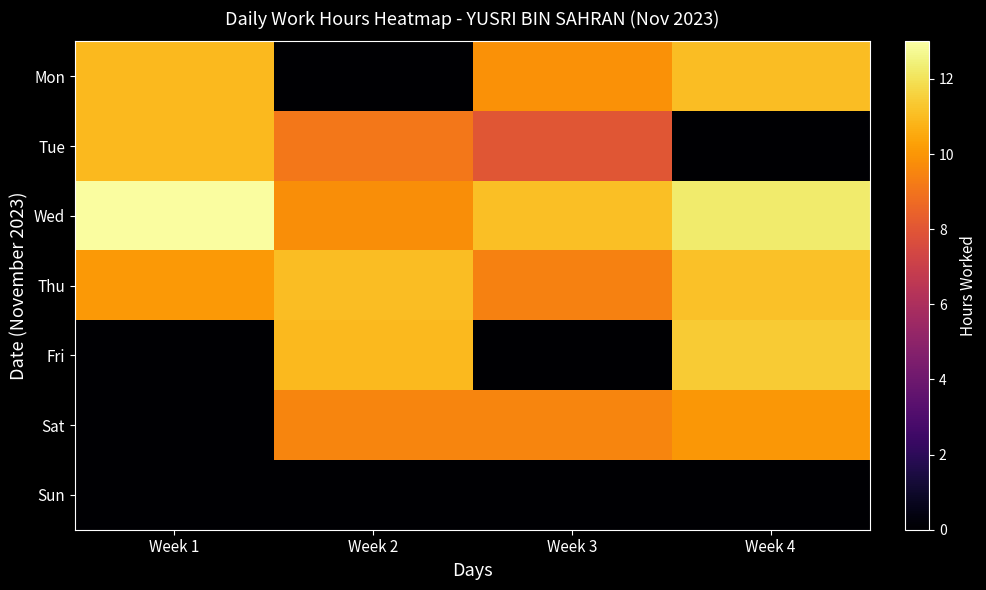

At which category is the sum across all series the highest?

Week 4